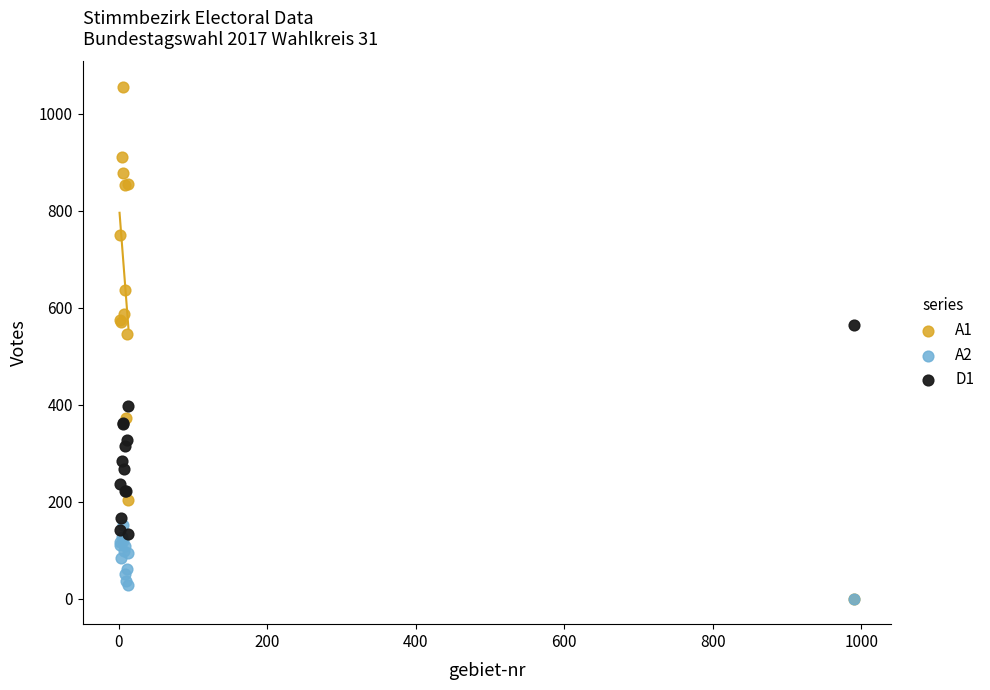

Which series has the largest Y range (max minus min)?

A1